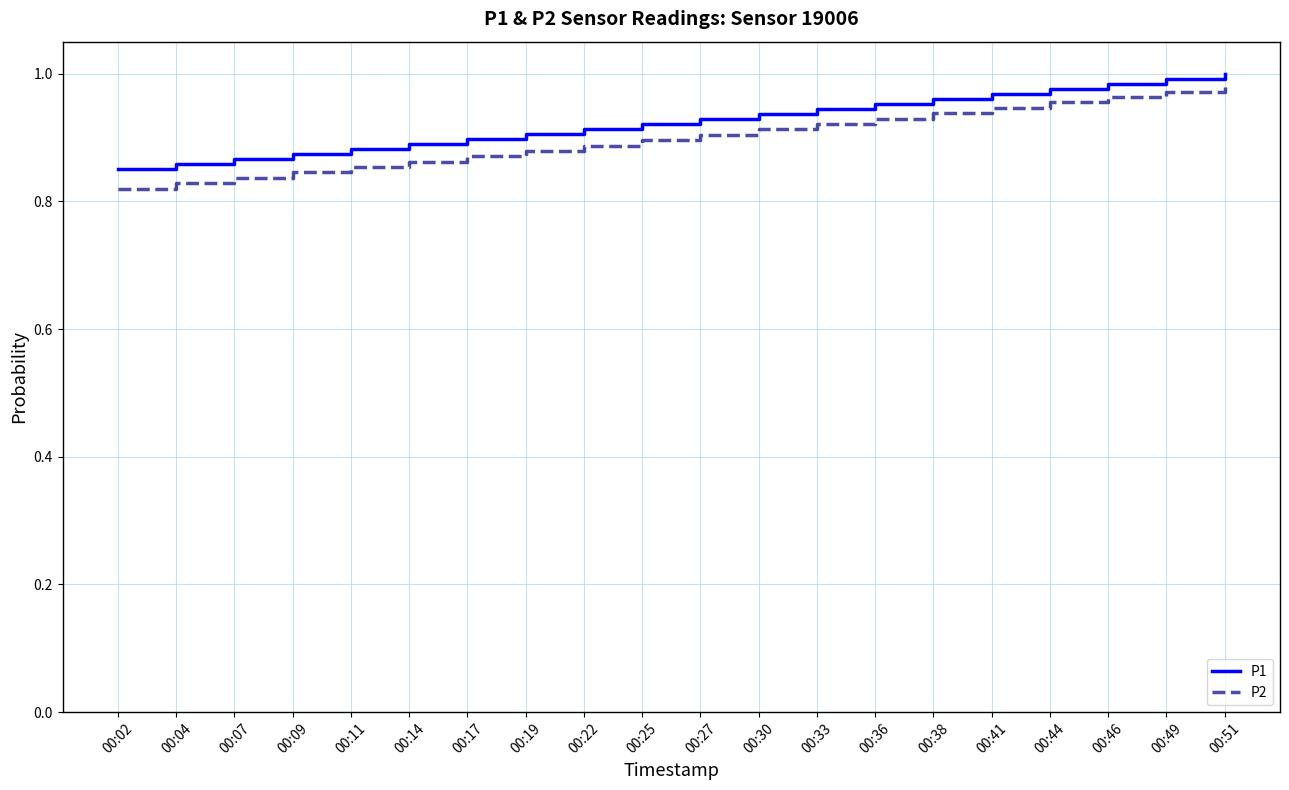

The P1 series shows 0.9 at 00:33. True or false?

True